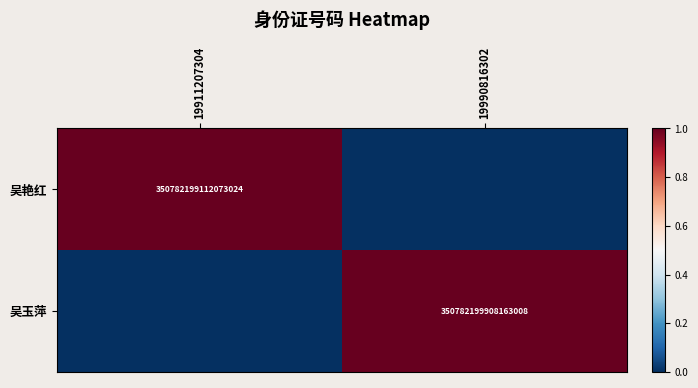

What is the difference between the highest and lowest values at 19911207304?

1.0